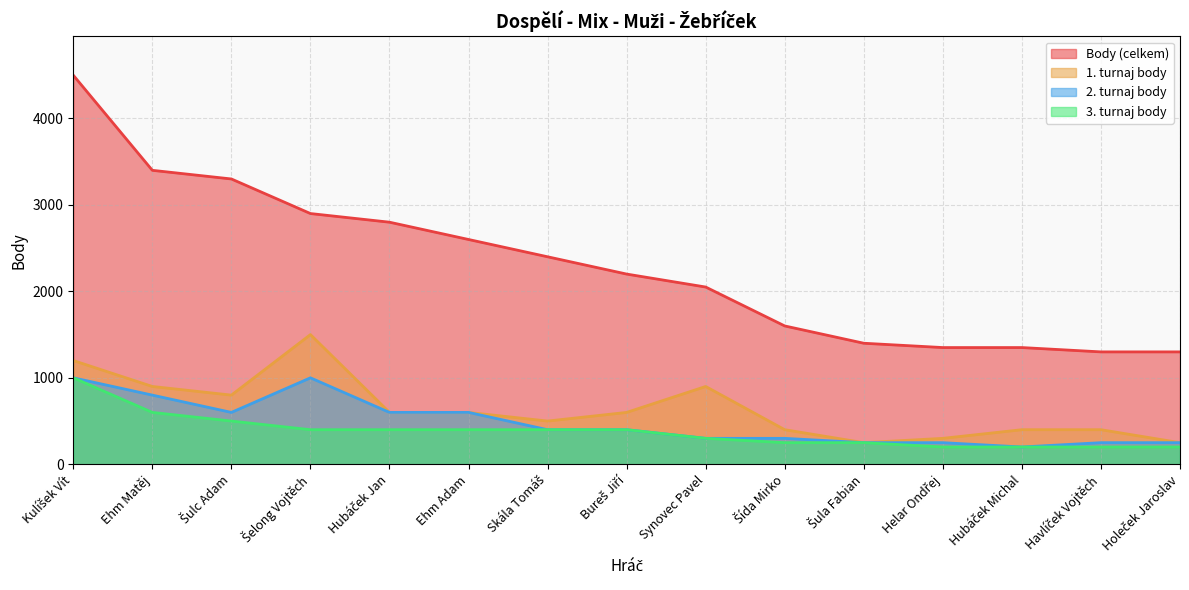

What is the minimum value shown in the chart?

200